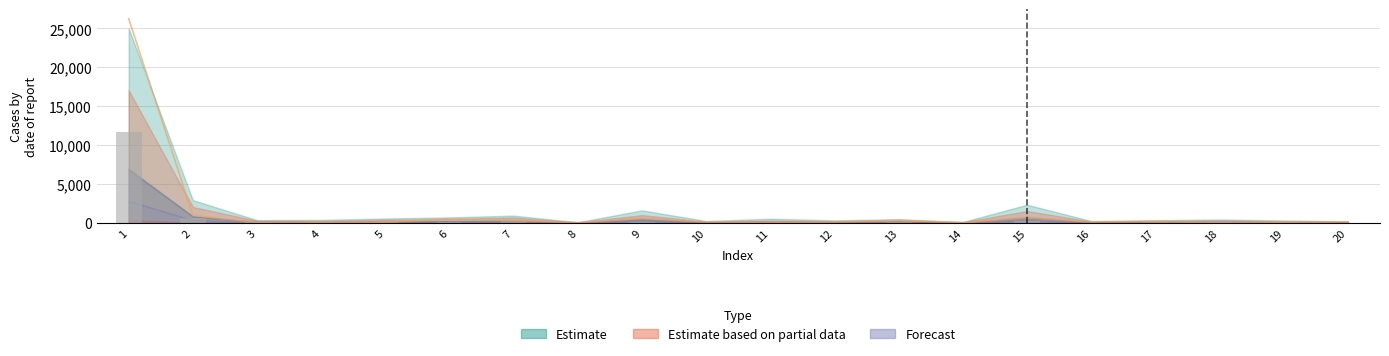

The value of col_5 (scaled) at 13 is 95. True or false?

False